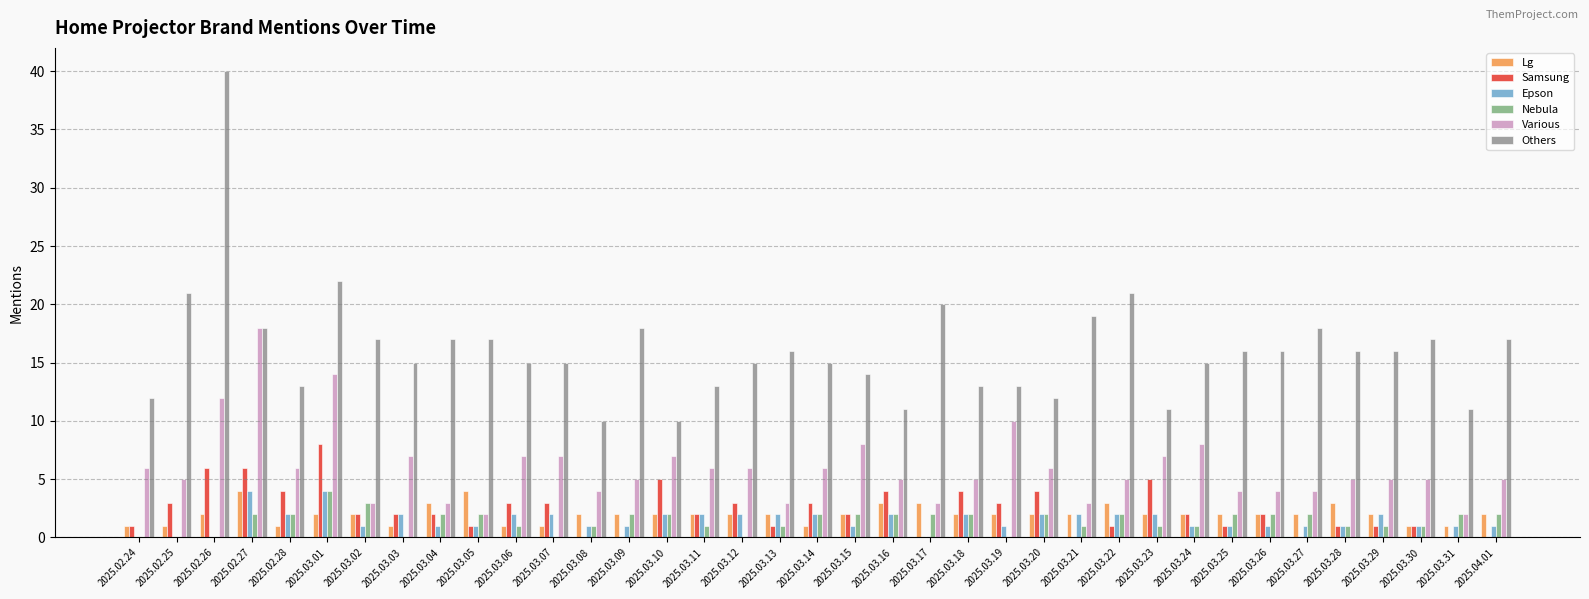

Is the value of Samsung at 2025.03.16 greater than the value of Lg at 2025.03.20?

Yes